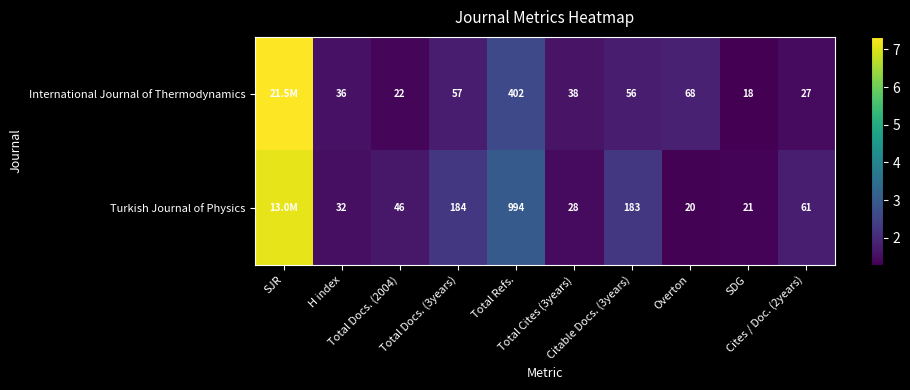

List the series in order of their overall mean, highest first.

Turkish Journal of Physics, International Journal of Thermodynamics